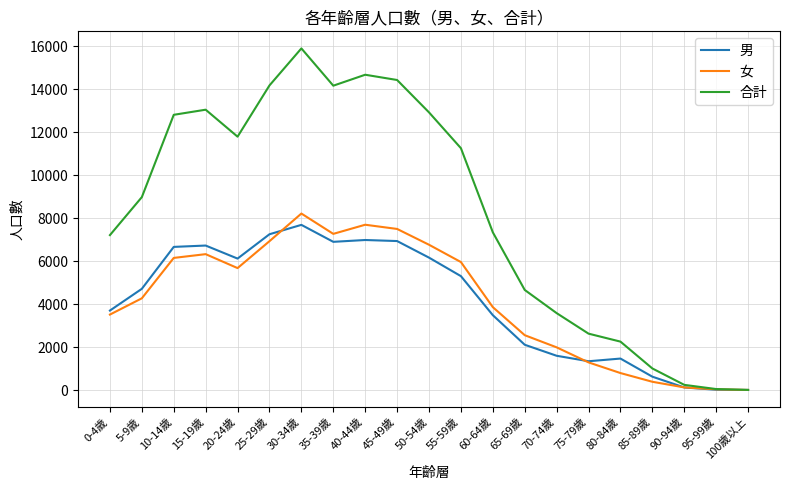

Between 10-14歲 and 90-94歲, which series saw the biggest shift?

合計